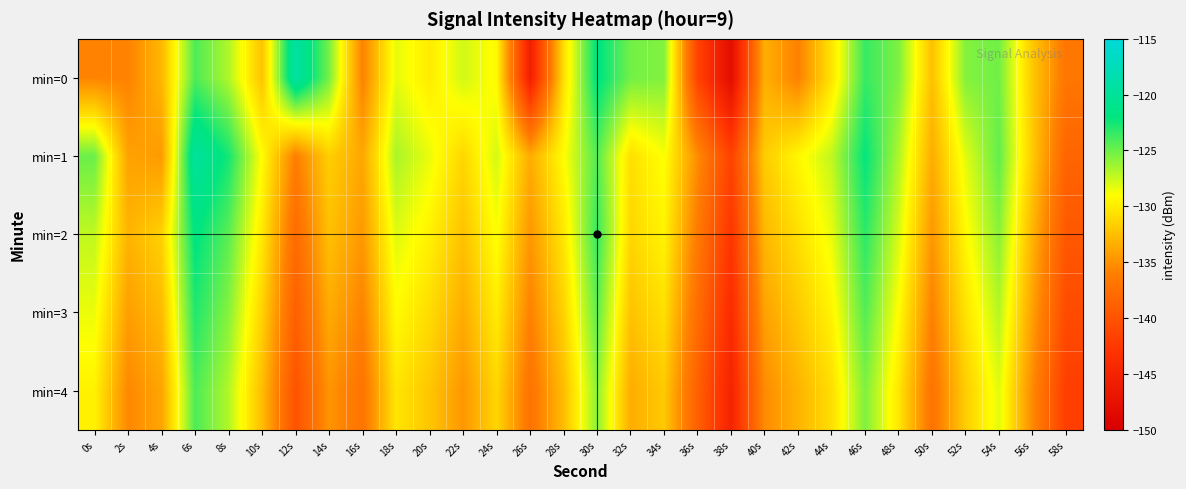

At which category does the chart reach its peak across all series?

12s